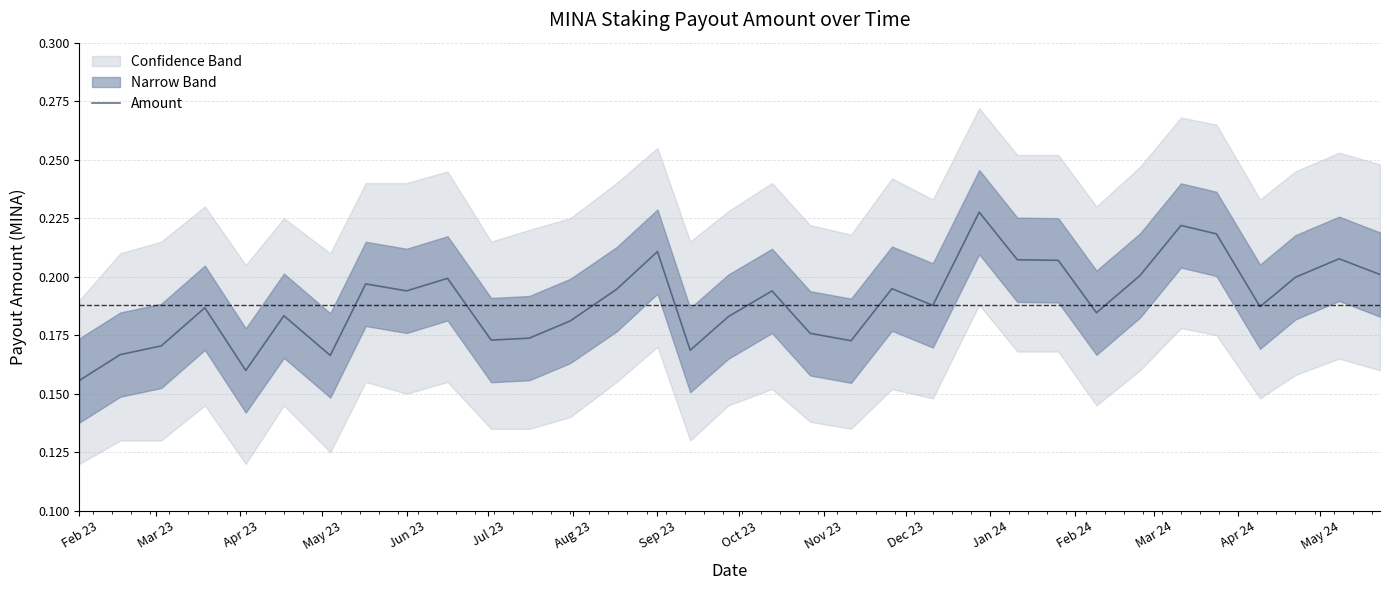

Where is Amount nearest to the value 0?

Feb 23